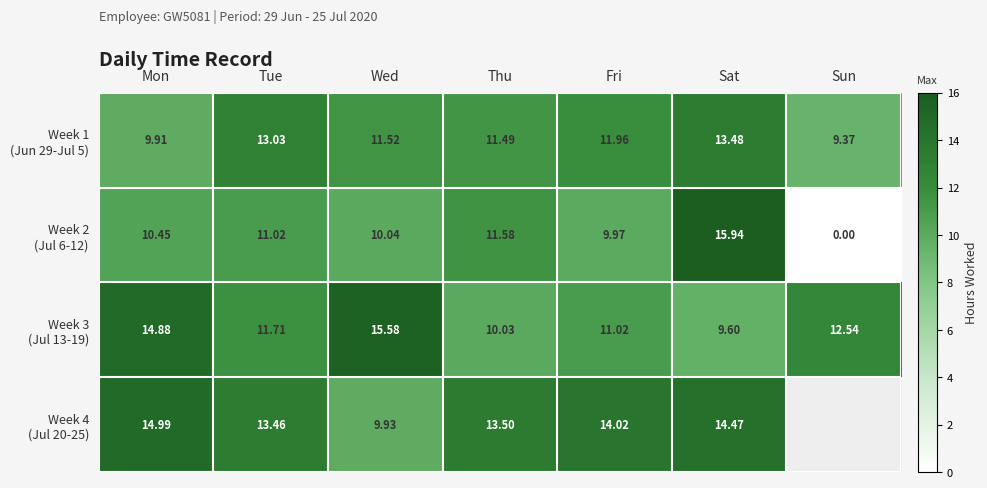

At how many categories does at least one series exceed 1?

7